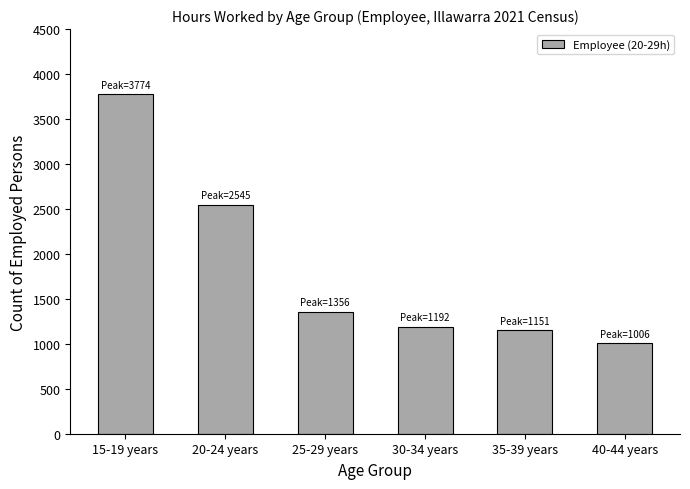

Does the chart contain any negative values?

No